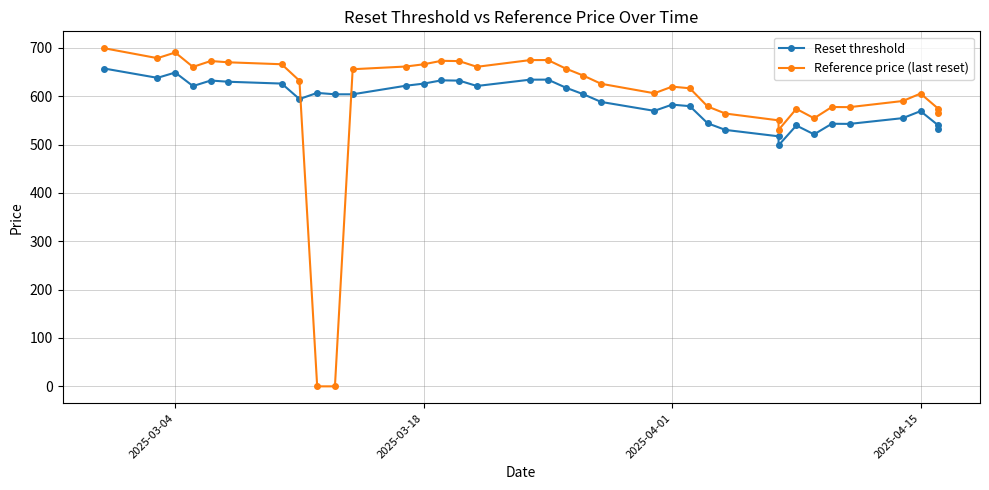

What are all the series names shown in the legend?

Reset threshold, Reference price (last reset)